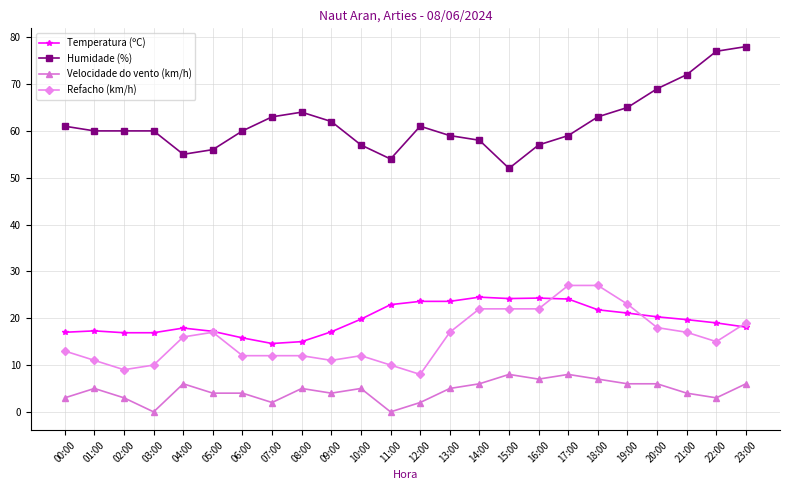

What is the difference between the second highest and second lowest values in the Temperatura (ºC) series?

9.3